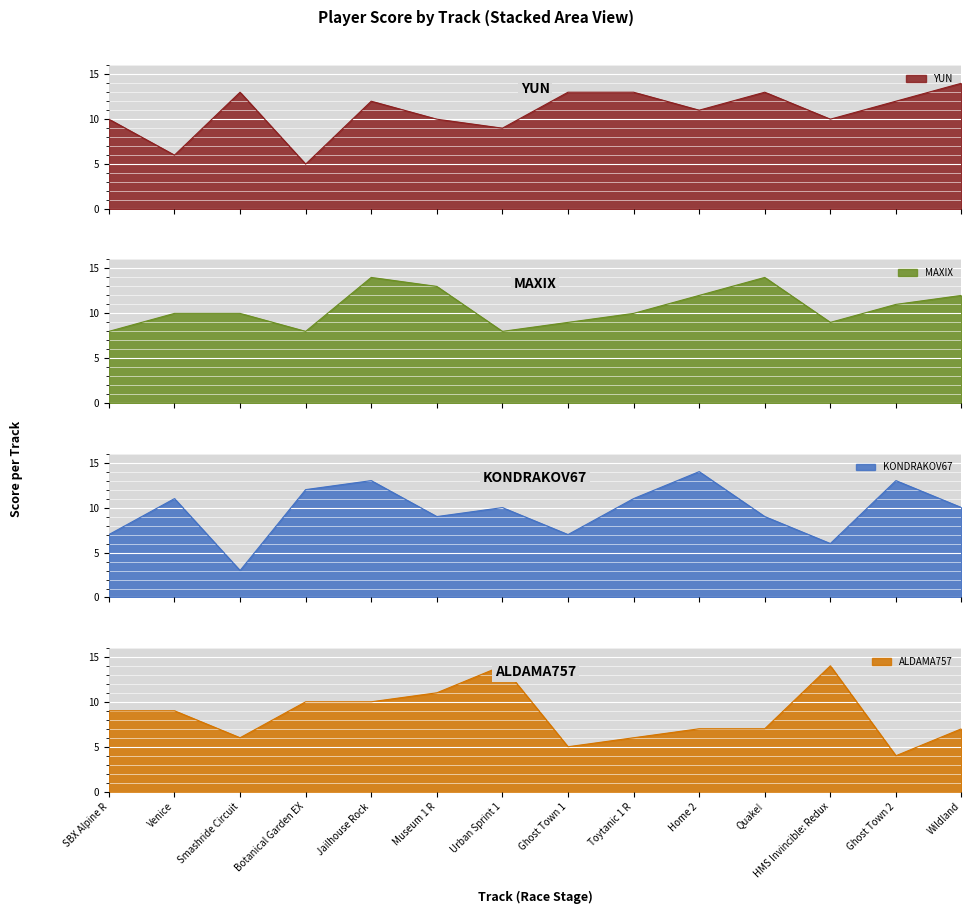

At how many categories does at least one series exceed 6?

14